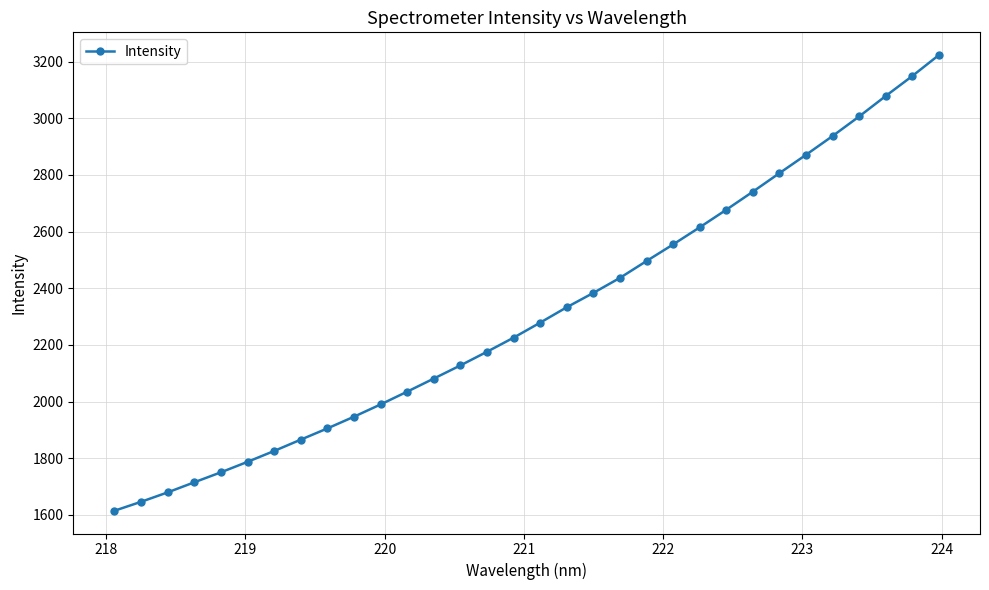

What is the maximum value shown in the chart?

3222.8